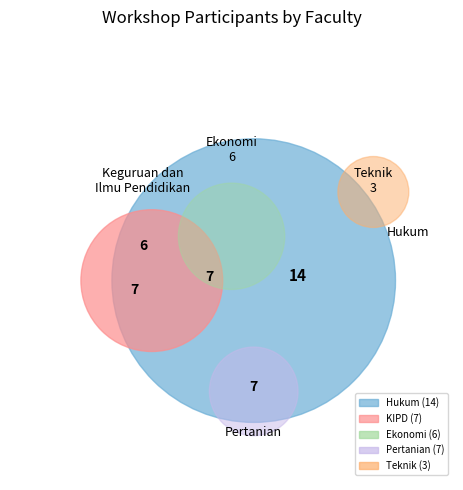

The Hukum slice represents 38% of the pie. True or false?

True